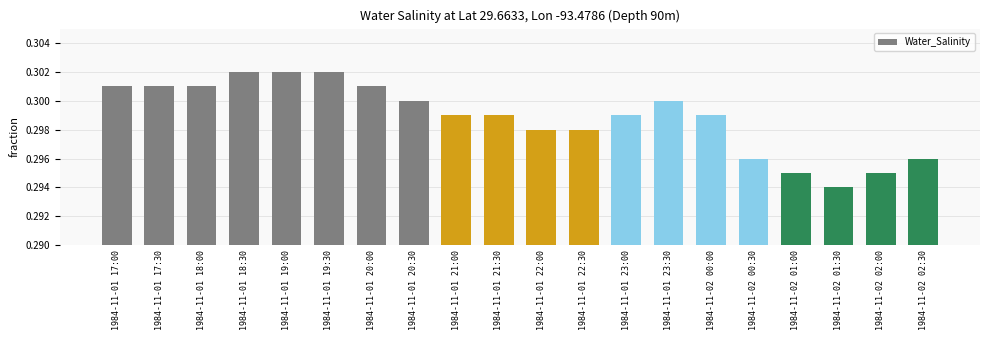

The chart shows a value of 0.3 at 1984-11-01 22:00. True or false?

True